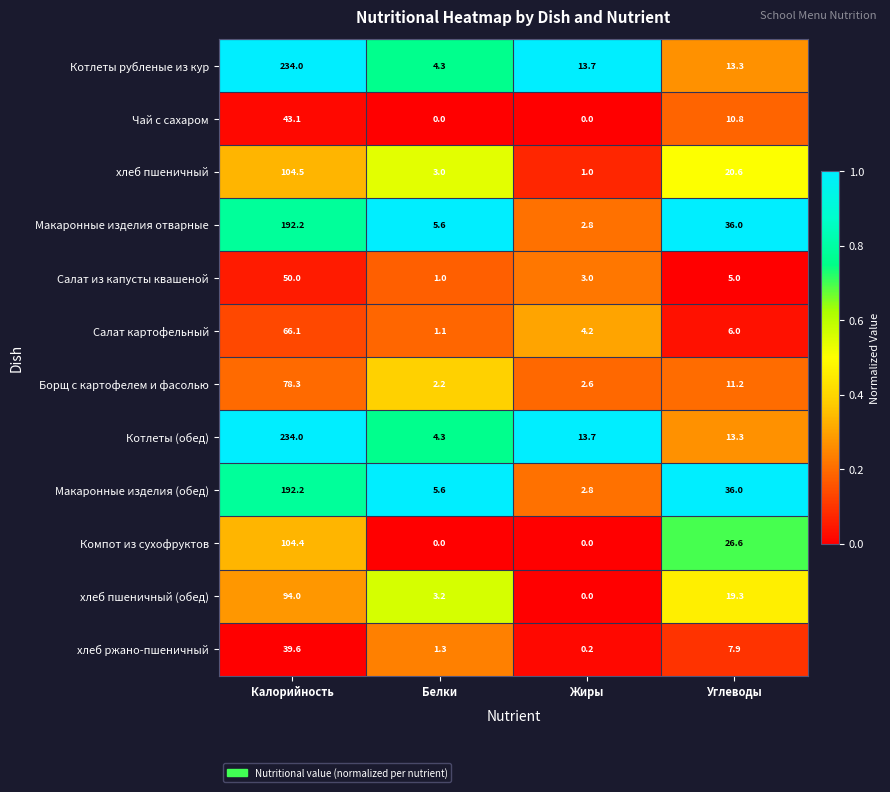

The value of Макаронные изделия (обед) at Жиры is 2.8. True or false?

True